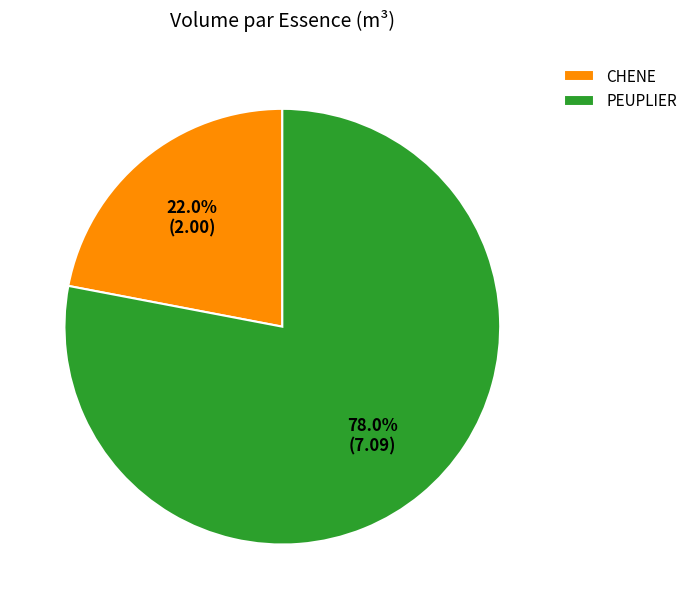

To the nearest percent, what portion does CHENE represent?

22%